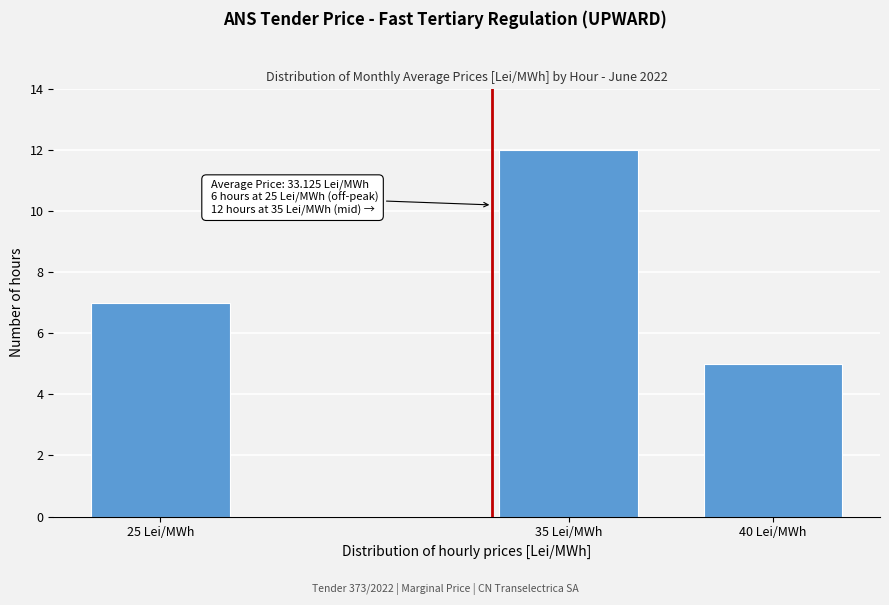

Reading right to left, what are all the values shown in this chart?

5	12	7